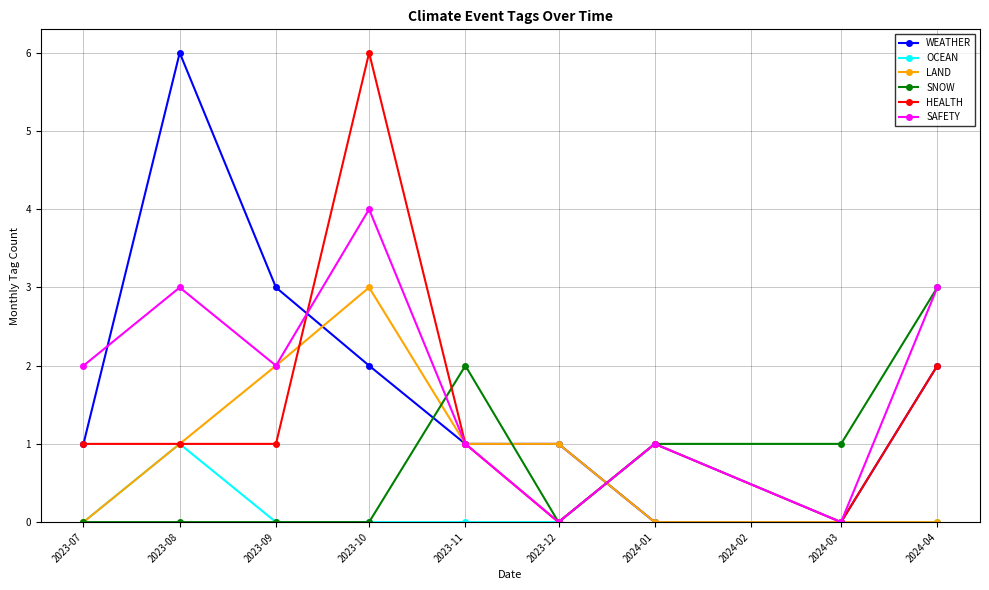

At which category does SAFETY reach its first local valley?

2023-09